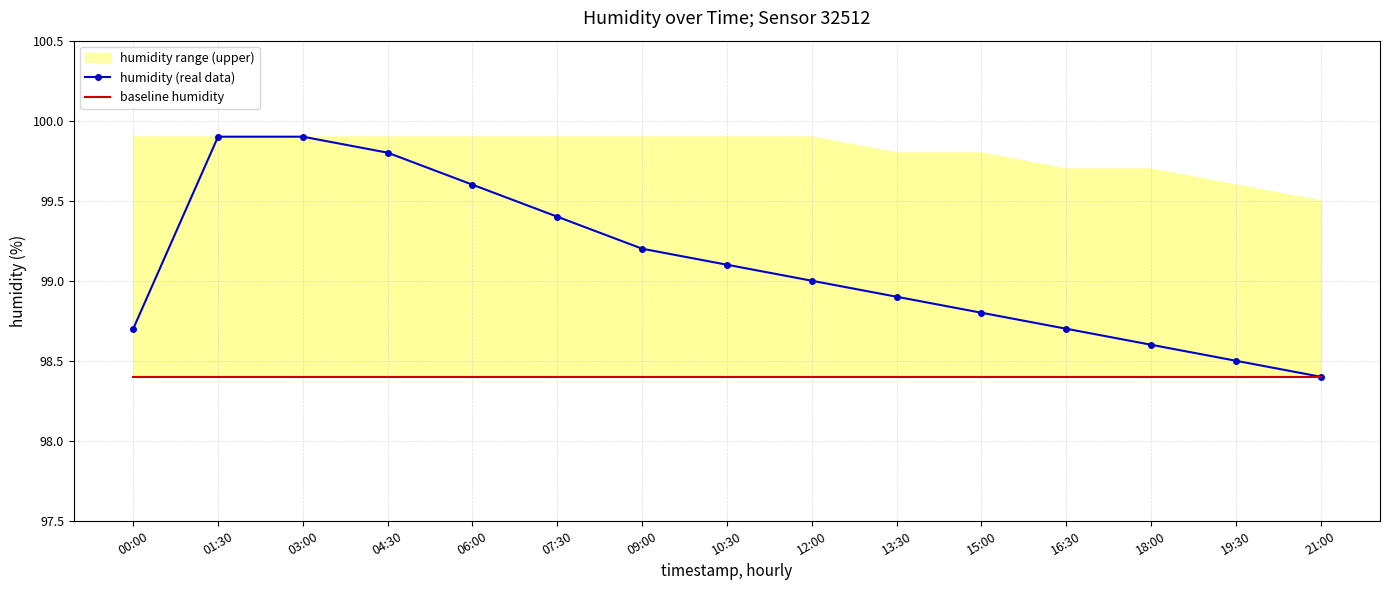

What is the maximum value shown in the chart?

99.9